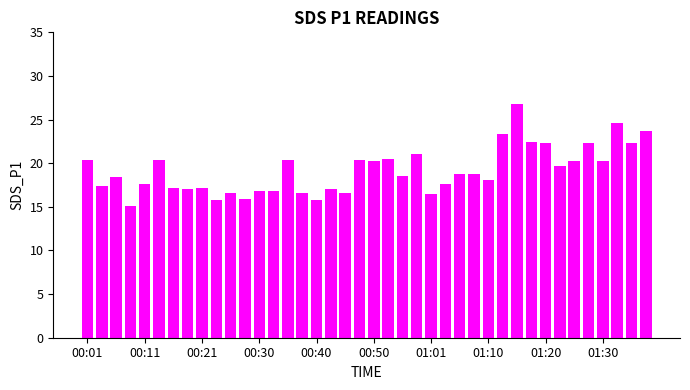

What is the difference between the maximum and minimum values?

11.6